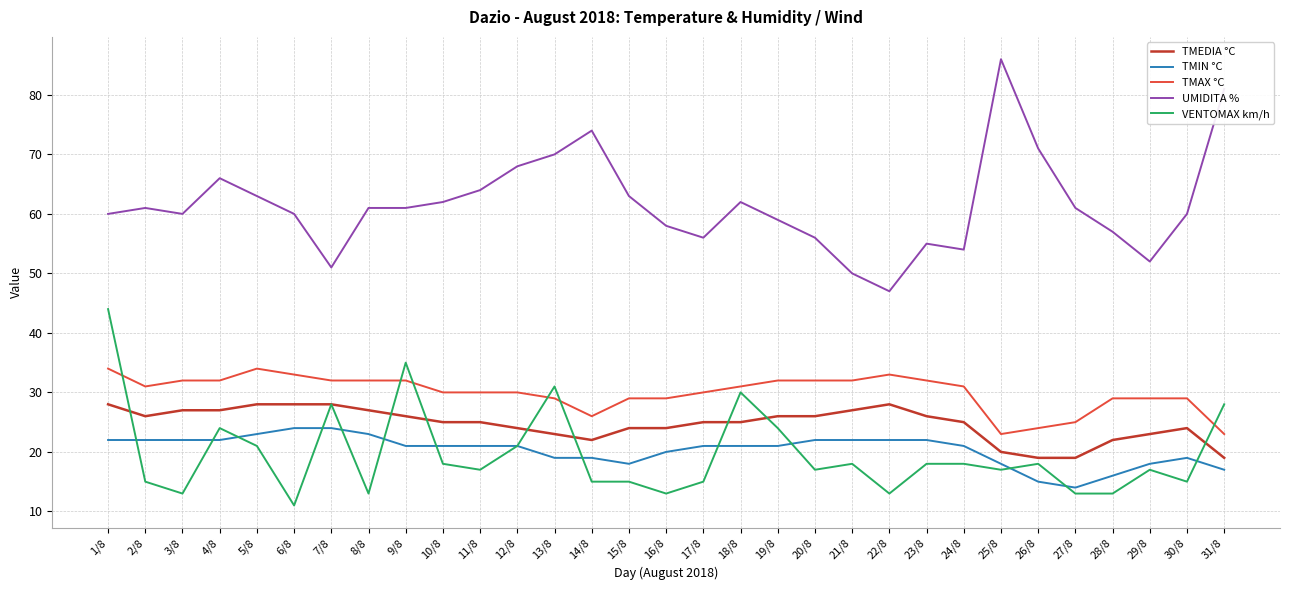

Count the number of data series in this chart.

5